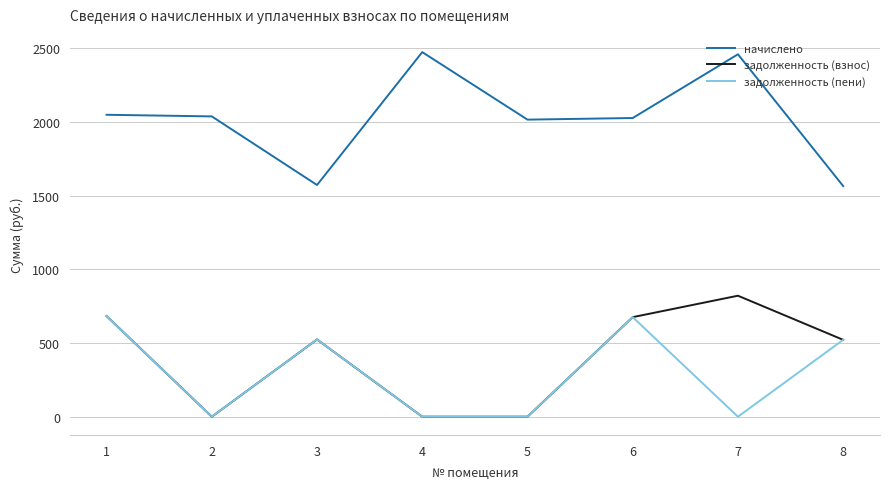

Rank the series by their maximum value, from highest to lowest.

начислено, задолженность (взнос), задолженность (пени)